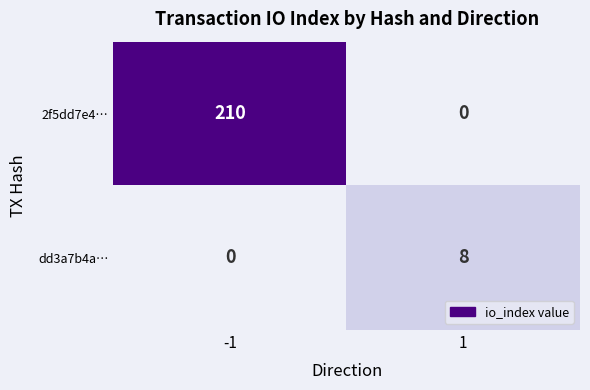

Which series has the widest spread of values?

2f5dd7e4…